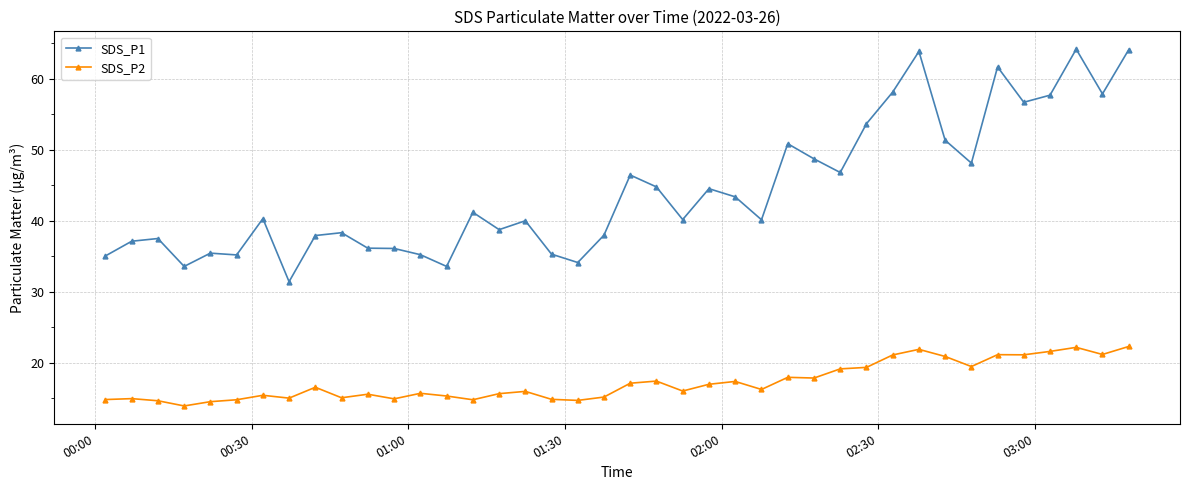

List the series in order of their overall mean, highest first.

SDS_P1, SDS_P2